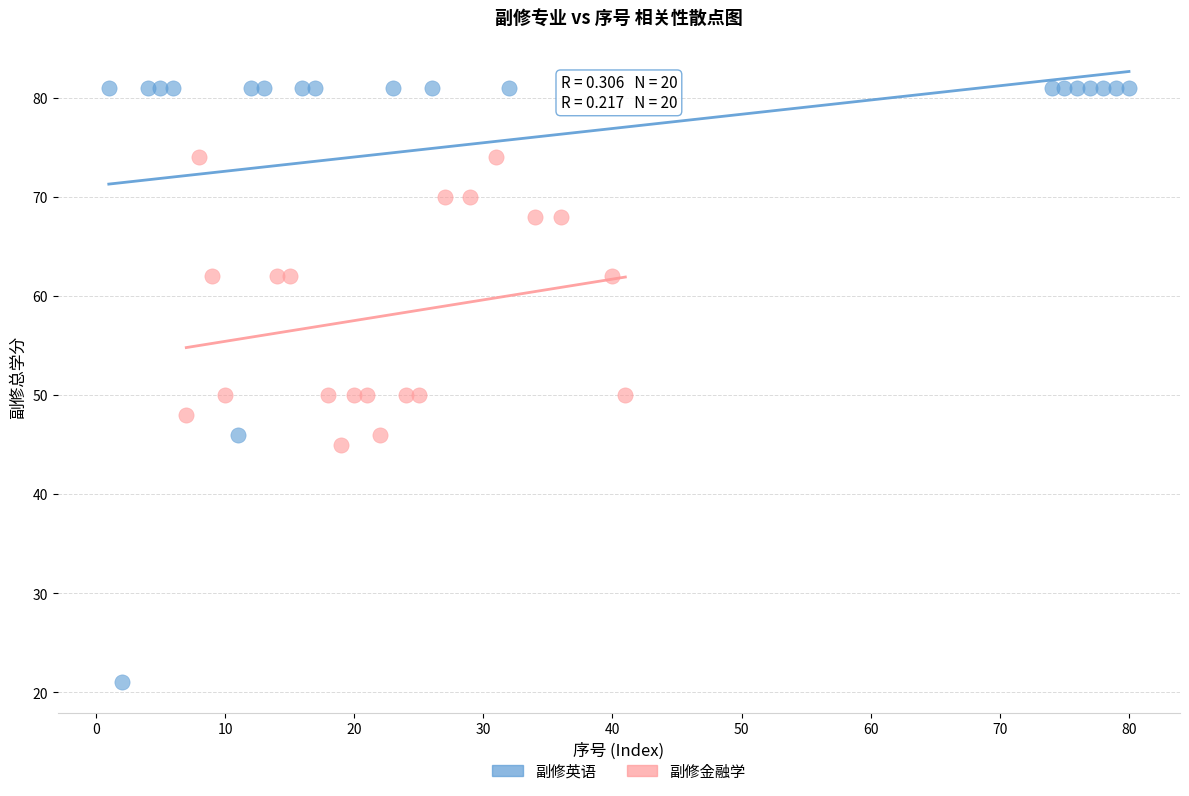

What are all the series names shown in the legend?

副修英语, 副修金融学